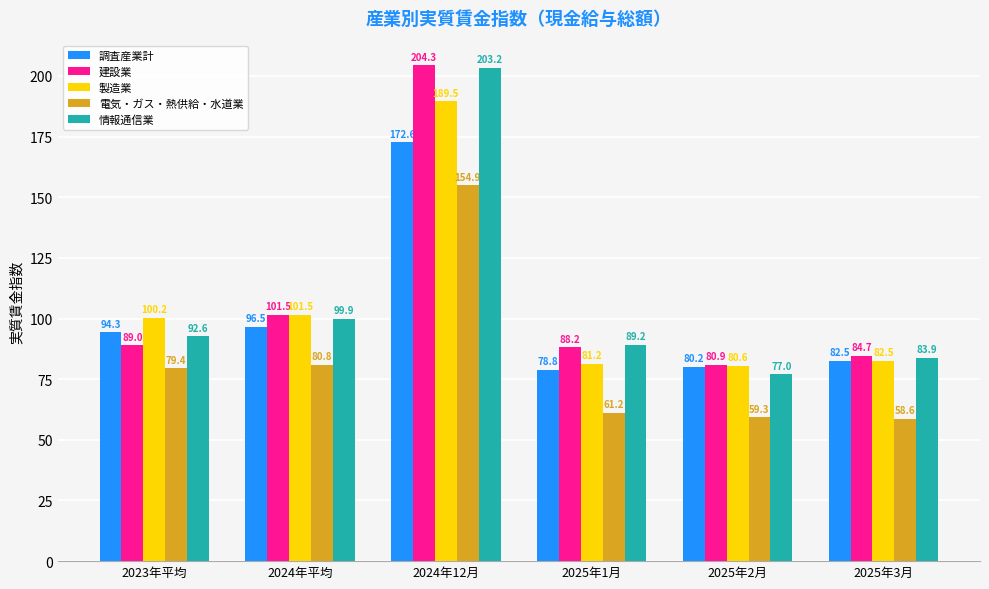

Is the value of 建設業 at 2025年2月 greater than the value of 電気・ガス・熱供給・水道業 at 2024年12月?

No